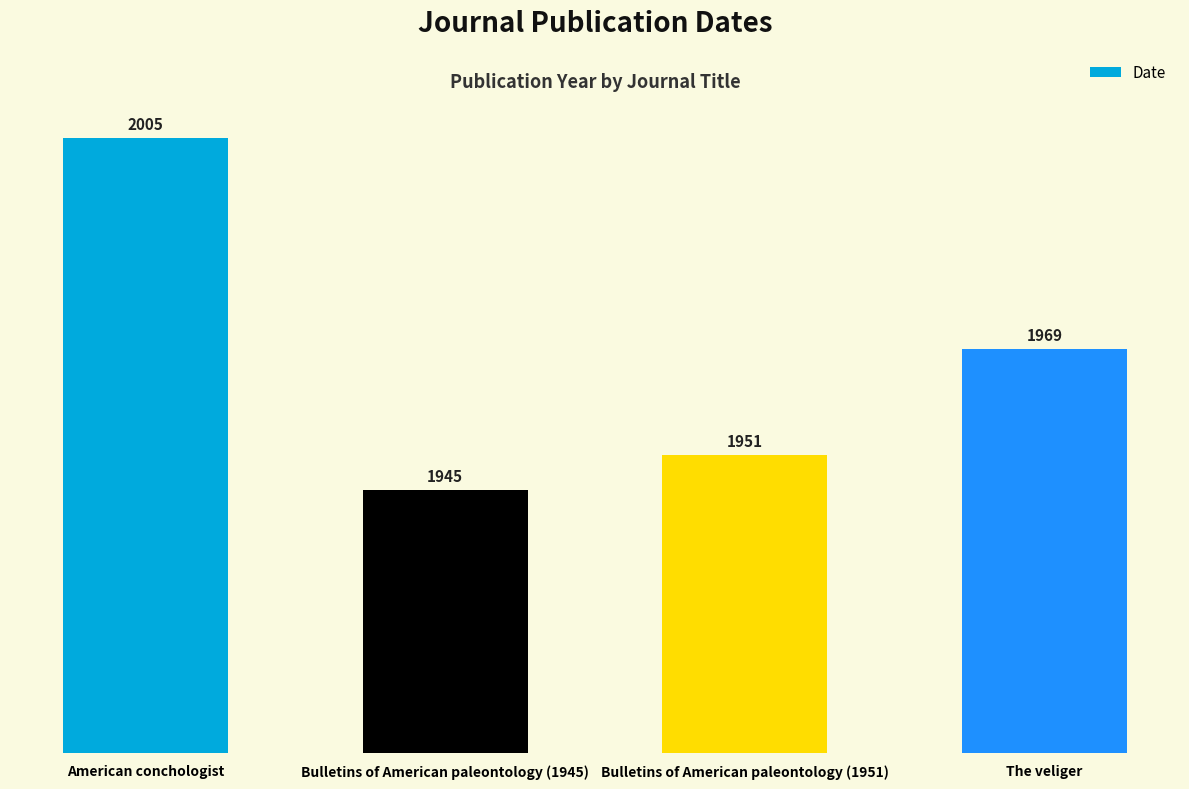

What is the maximum value shown in the chart?

2005